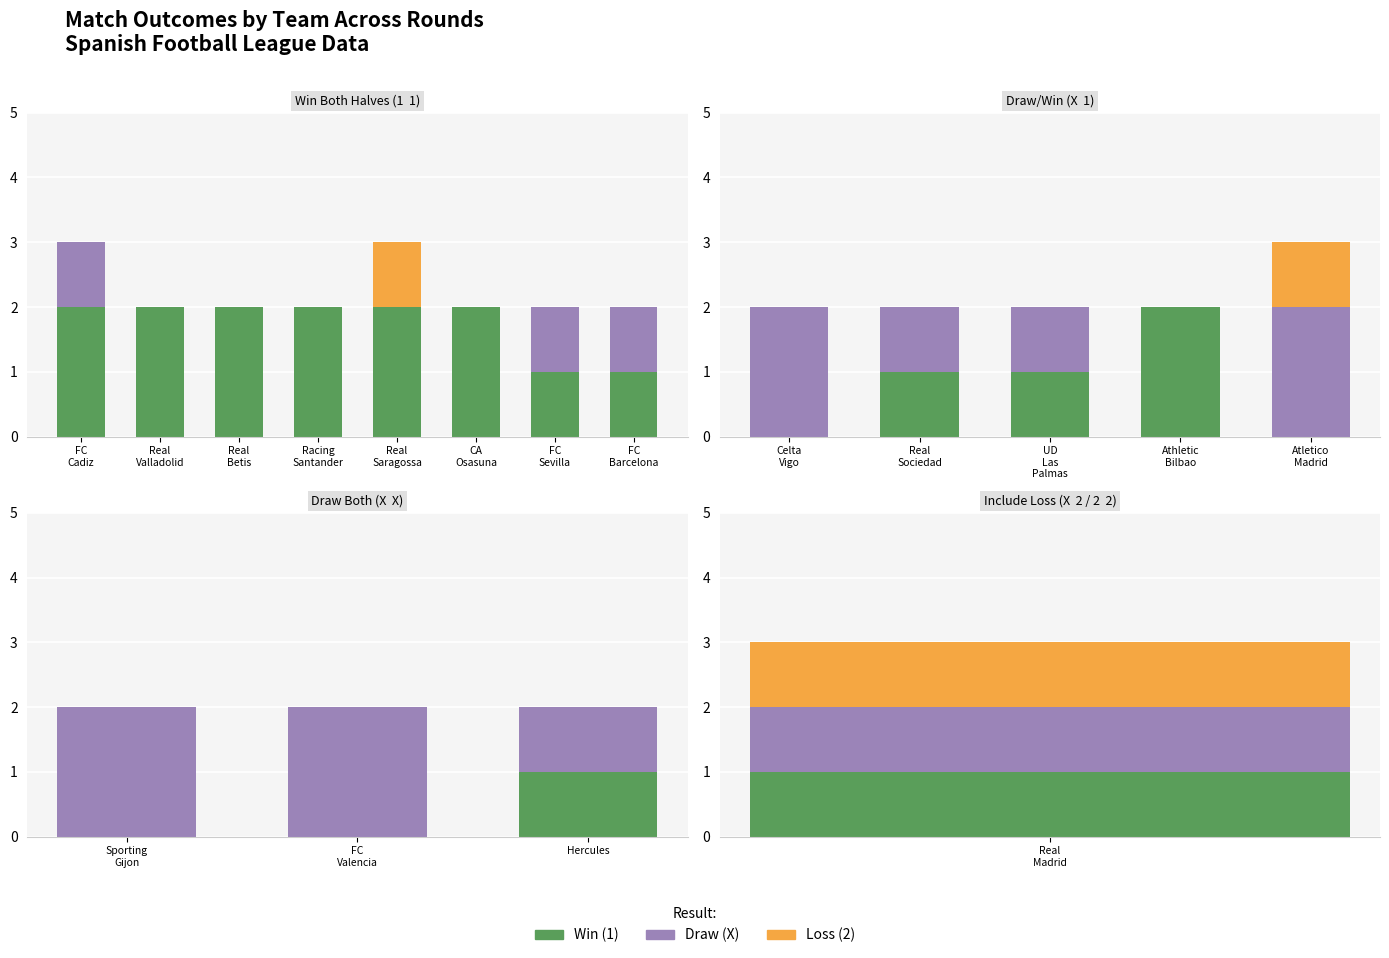

Which label corresponds to the largest value in the chart?

Sporting Gijon